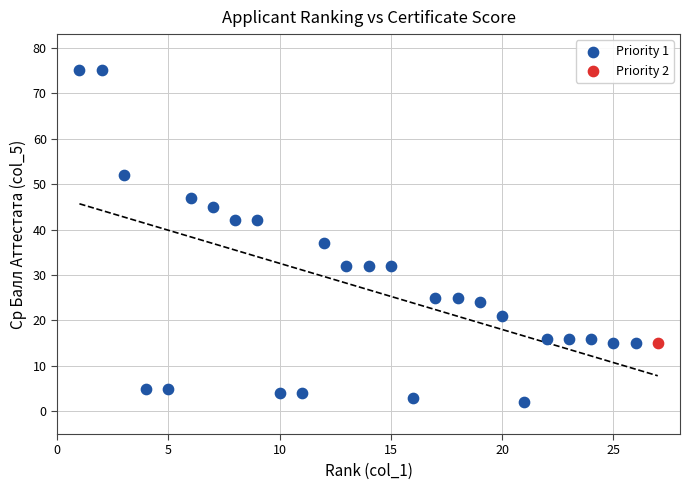

What are all the series names shown in the legend?

Priority 1, Priority 2